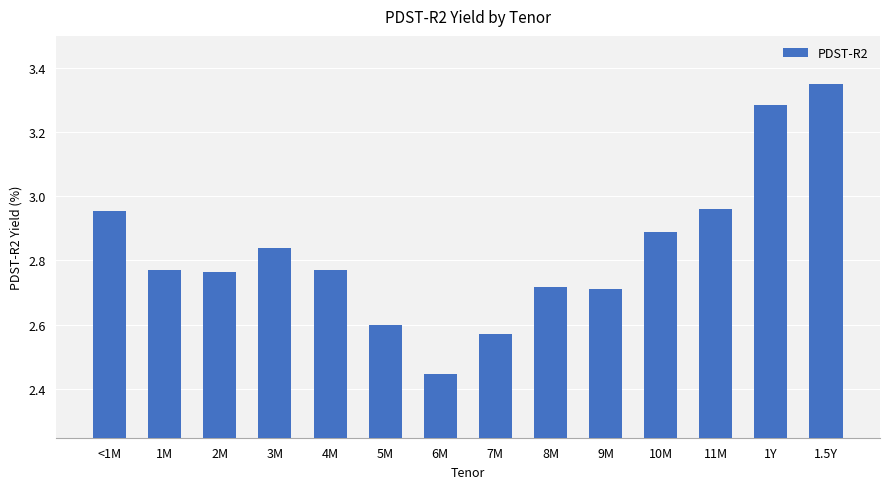

The chart shows a value of 4.4 at 8M. True or false?

False